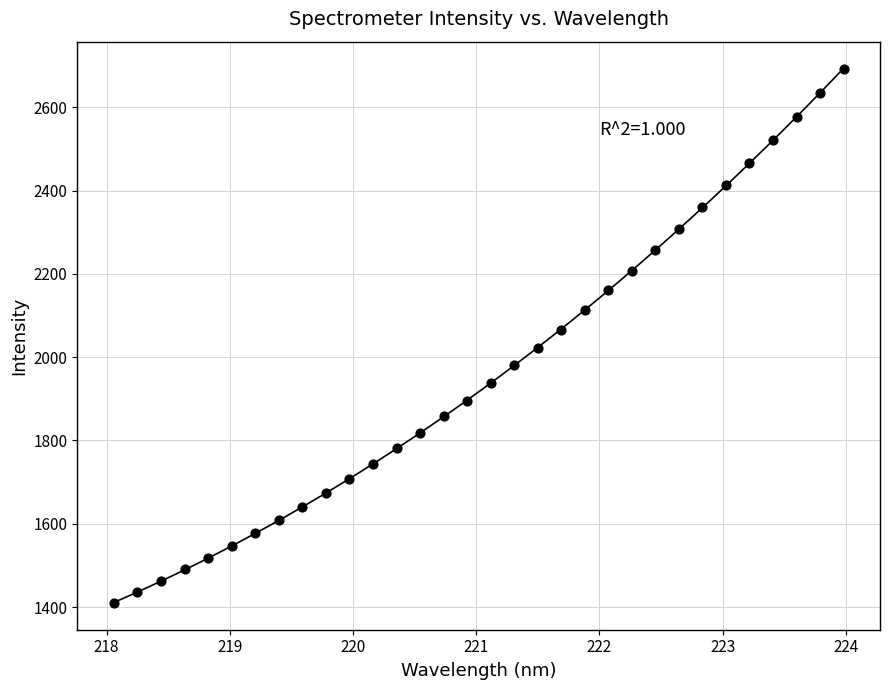

What is the range of X values (max minus min)?

5.9